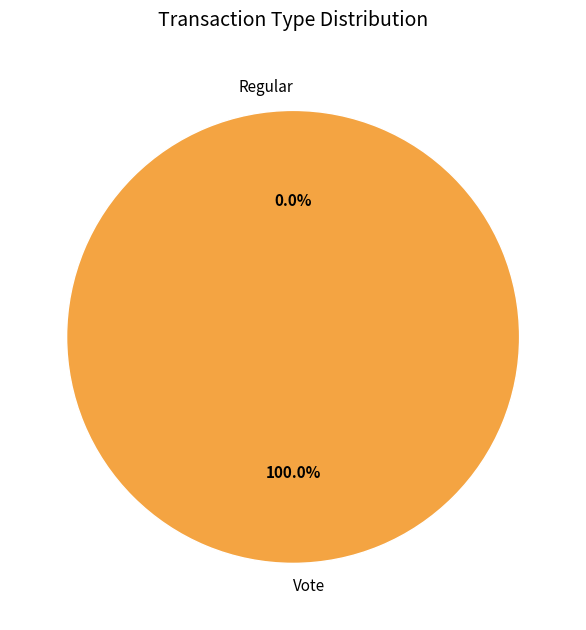

Is there a majority slice in this chart?

Yes